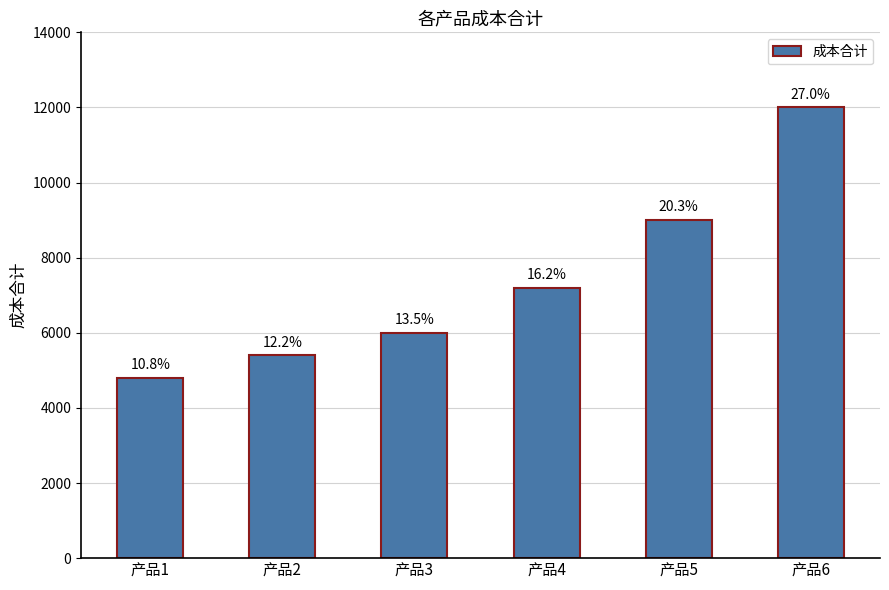

What is the difference between the maximum and minimum values?

7200